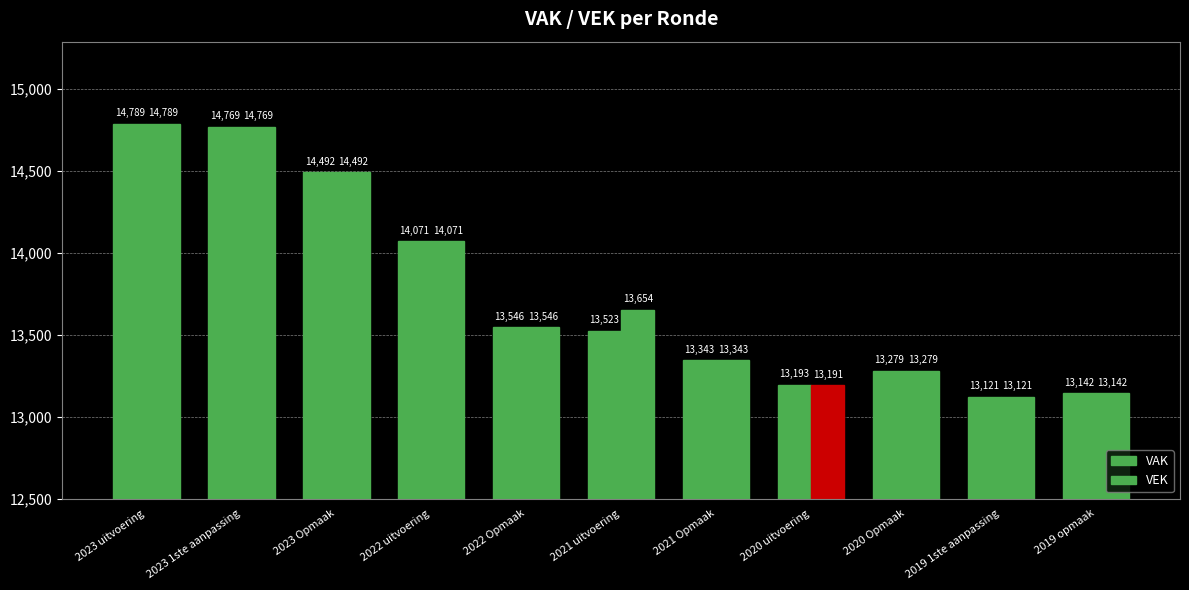

How many bars are there in total?

22